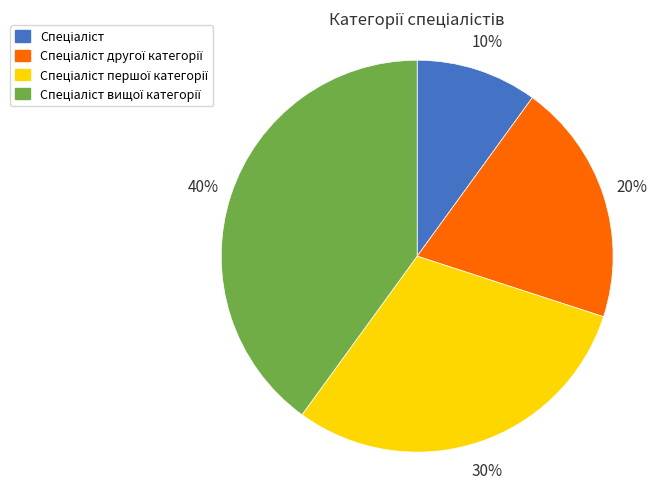

To the nearest percent, what is the average slice percentage?

25%